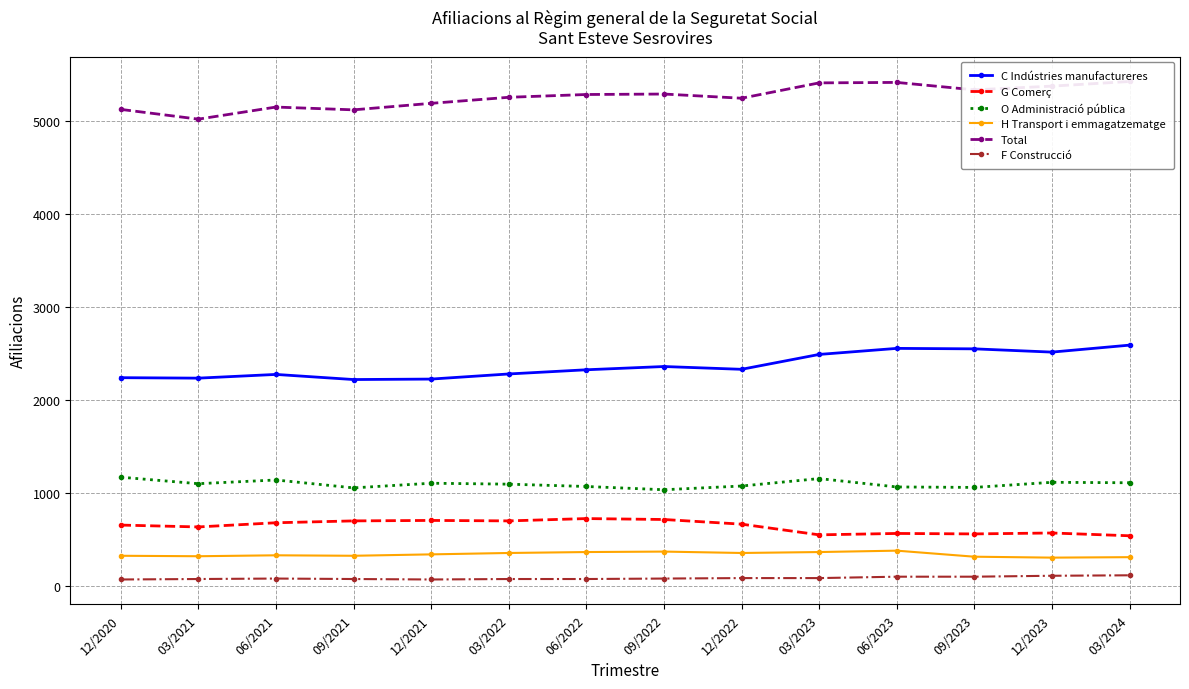

How many categories are shown in the chart?

14